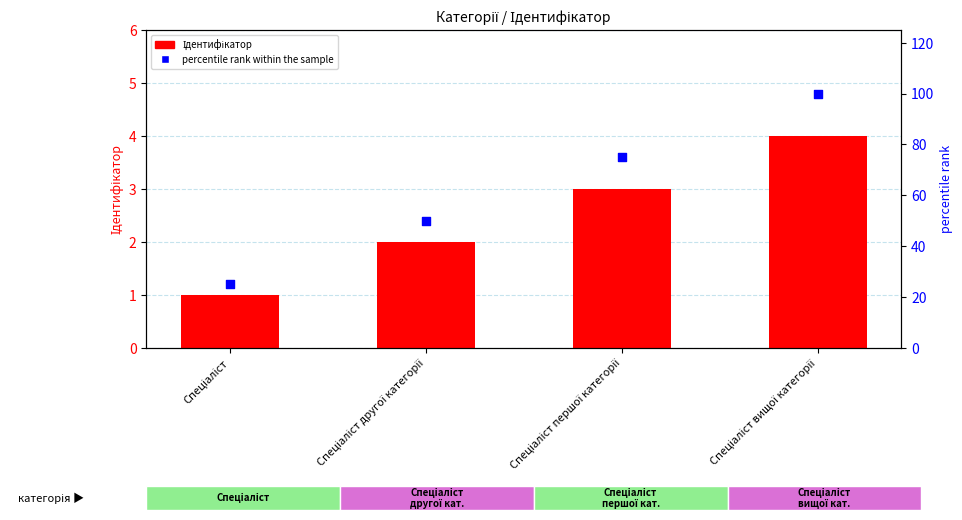

Which series has the largest total across all categories?

percentile rank within the sample